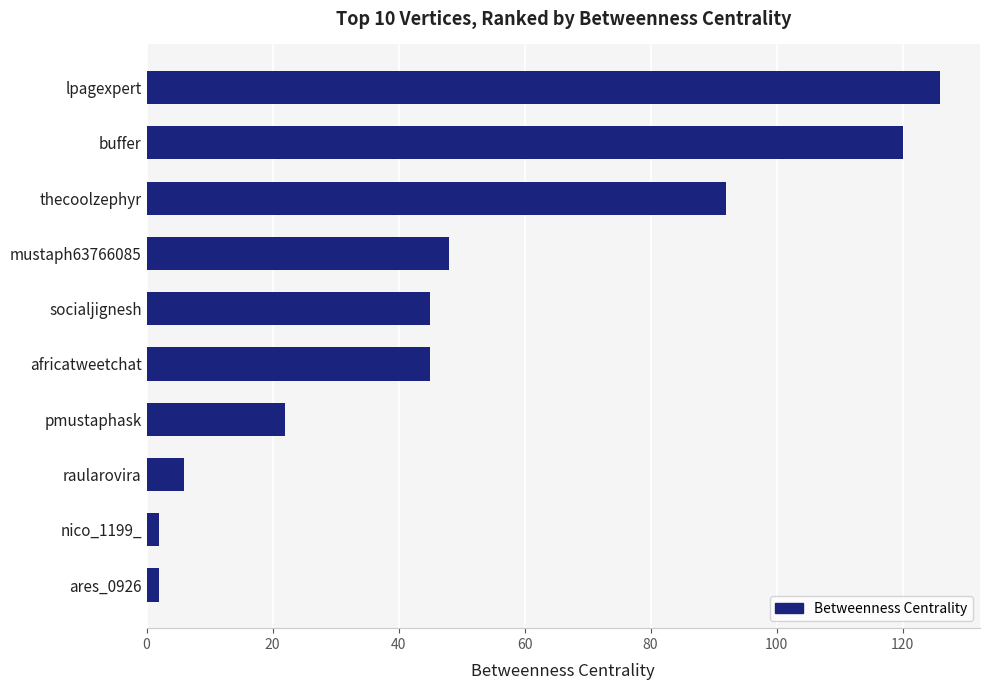

What is the change in value from buffer to lpagexpert?

+6